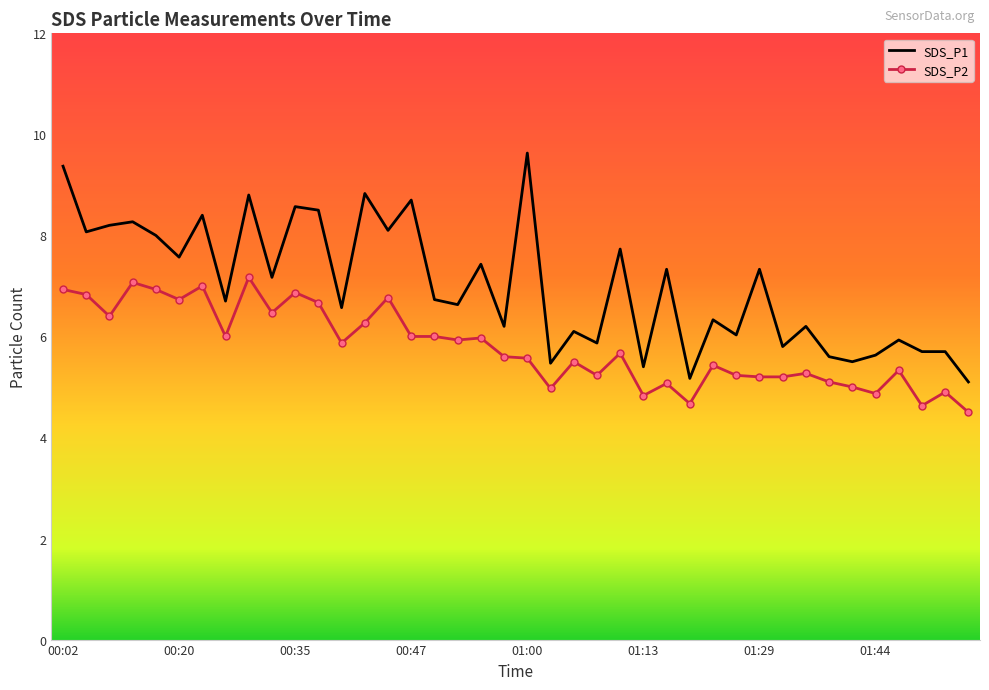

Which series has the largest range (max minus min)?

SDS_P1